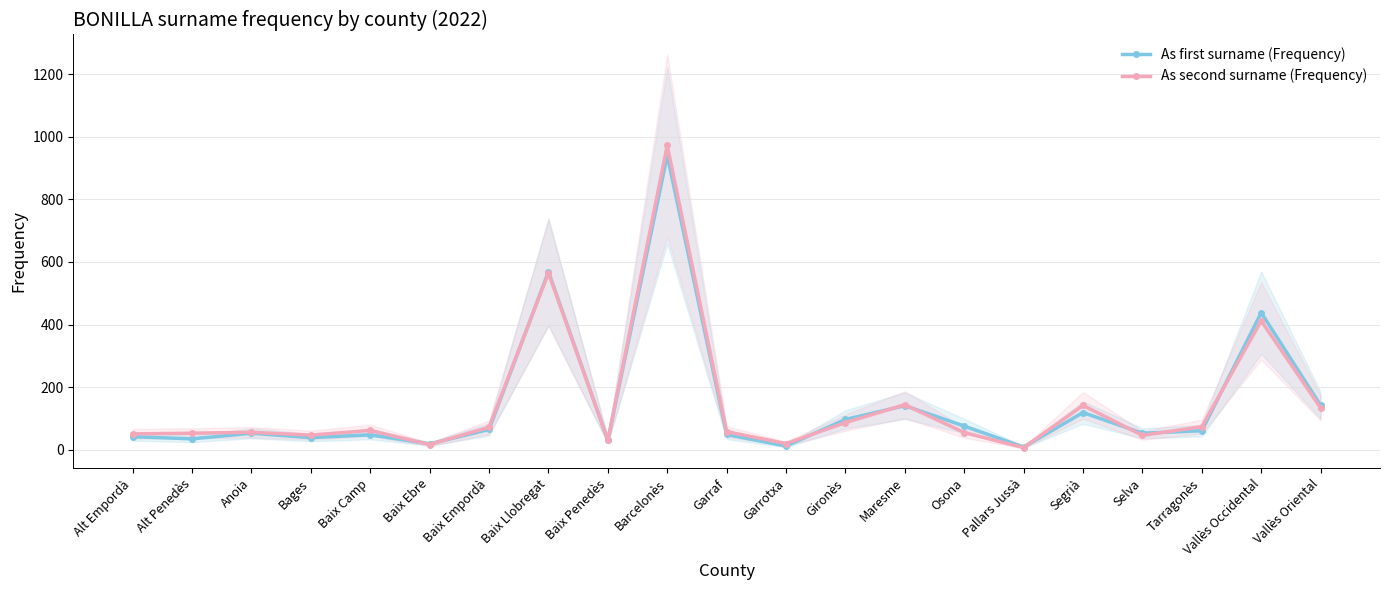

Which has a higher value, Baix Penedès or Osona?

Osona